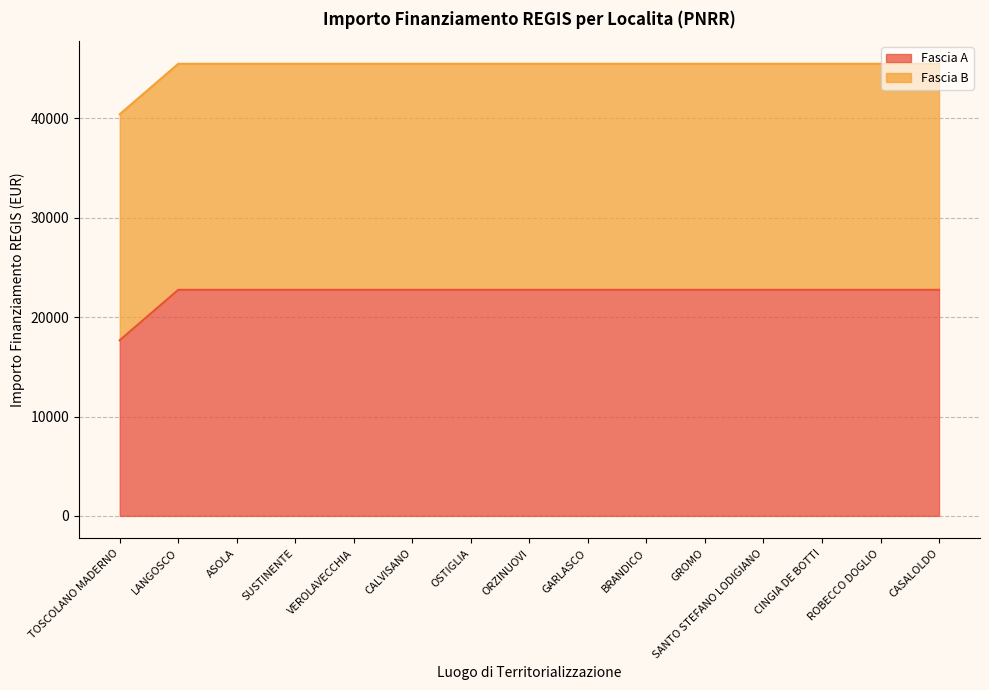

What is the change in value from TOSCOLANO MADERNO to CINGIA DE BOTTI?

+5075.2